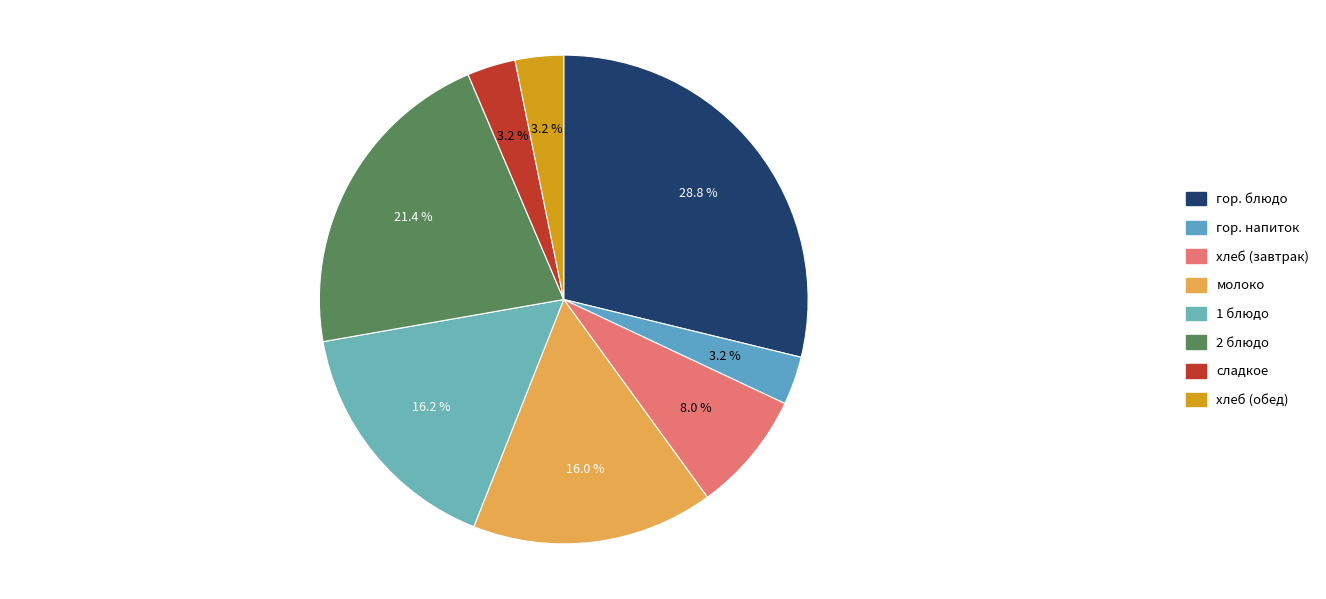

How many slices are in this pie chart?

8